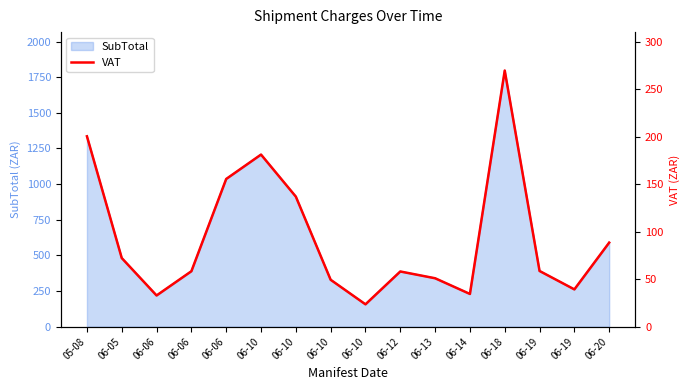

Is it true that the value at 06-19 is 39.3?

True